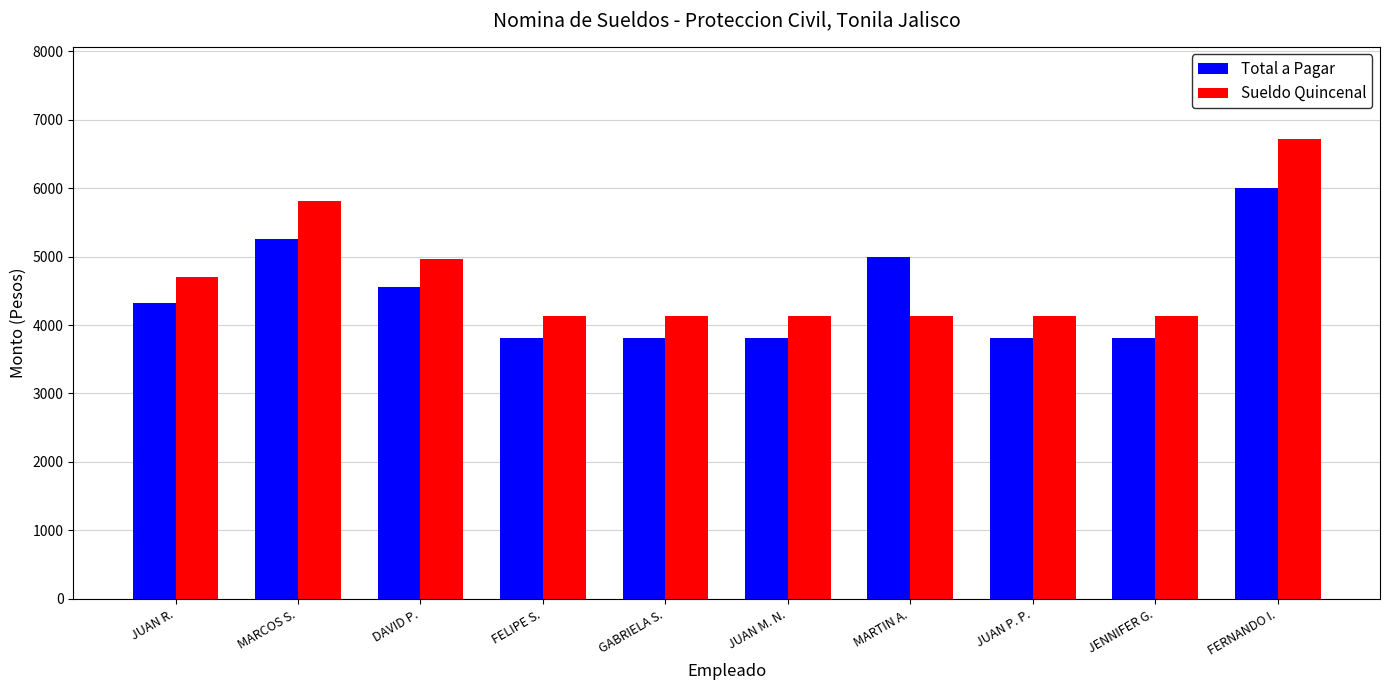

Is the value of Sueldo Quincenal at JUAN R. greater than the value of Total a Pagar at JENNIFER G.?

Yes